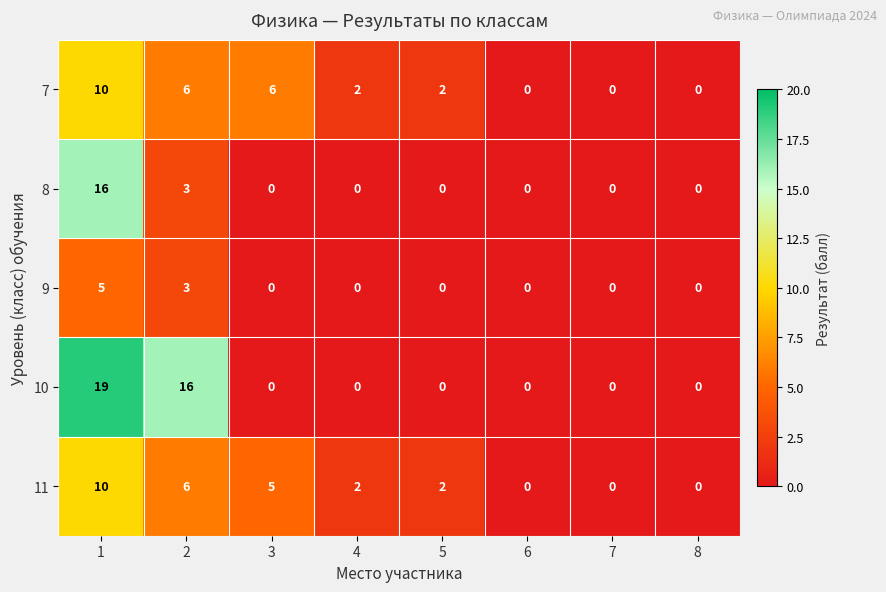

Read the 11 value at 3, to the nearest 5.

5